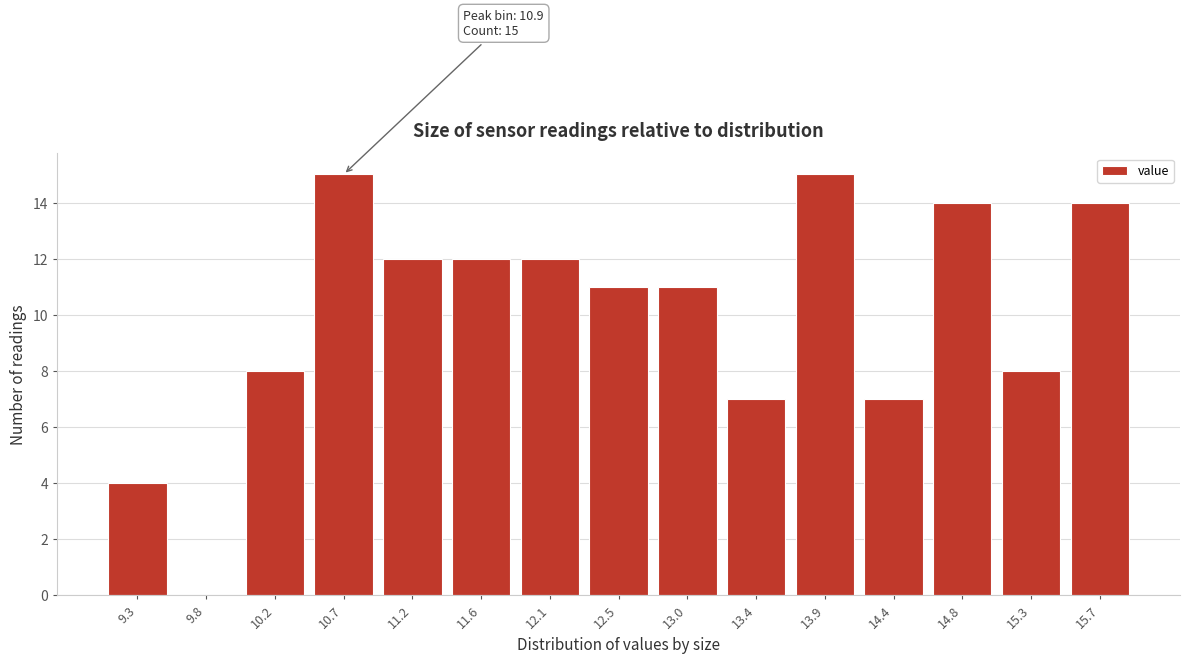

Reading right to left, what are all the values shown in this chart?

15.7=14	15.3=8	14.8=14	14.4=7	13.9=15	13.4=7	13.0=11	12.5=11	12.1=12	11.6=12	11.2=12	10.7=15	10.2=8	9.8=0	9.3=4